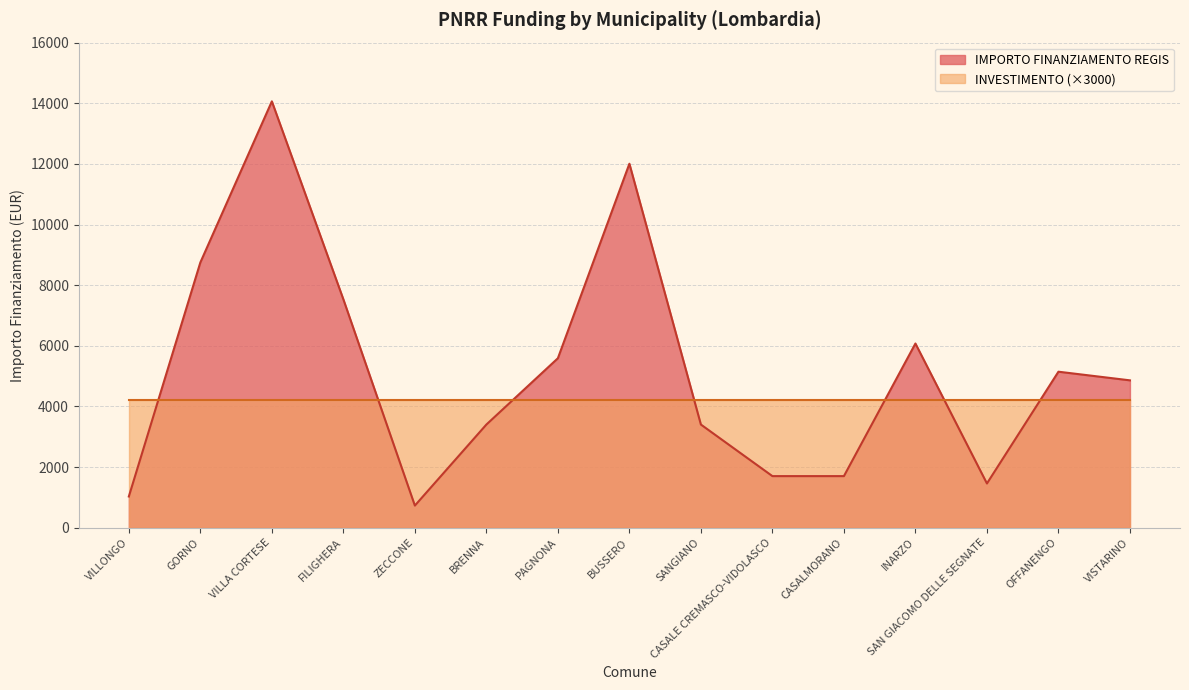

Where is the first local maximum?

VILLA CORTESE